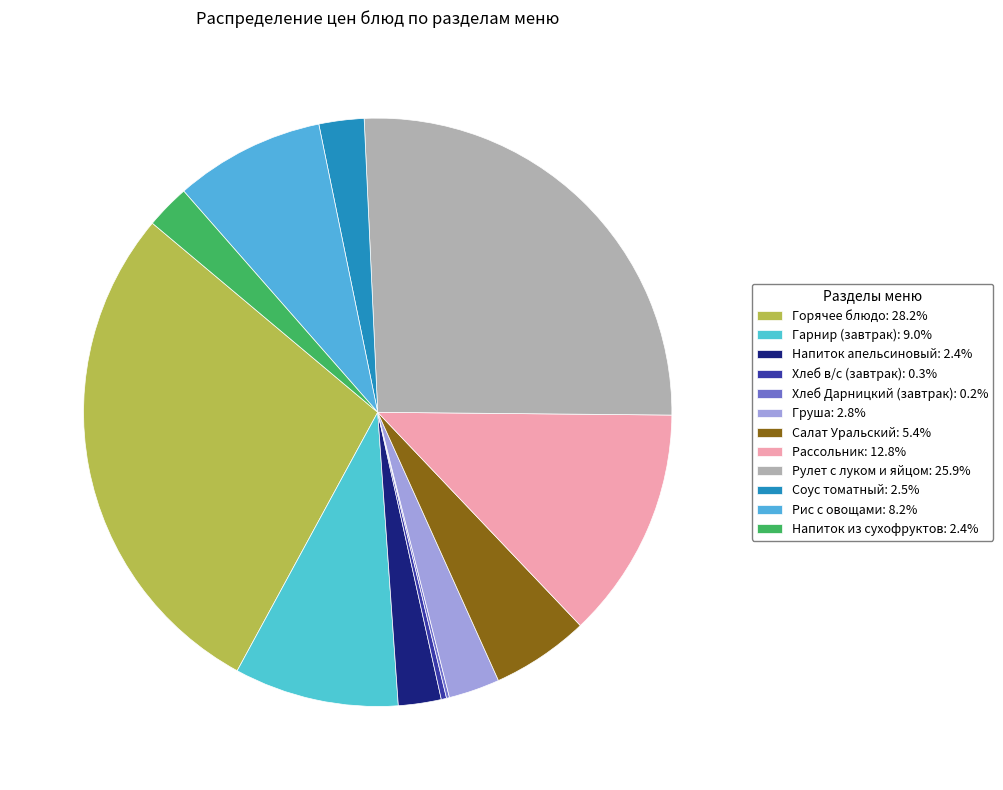

To the nearest percent, what portion does Напиток апельсиновый represent?

2%